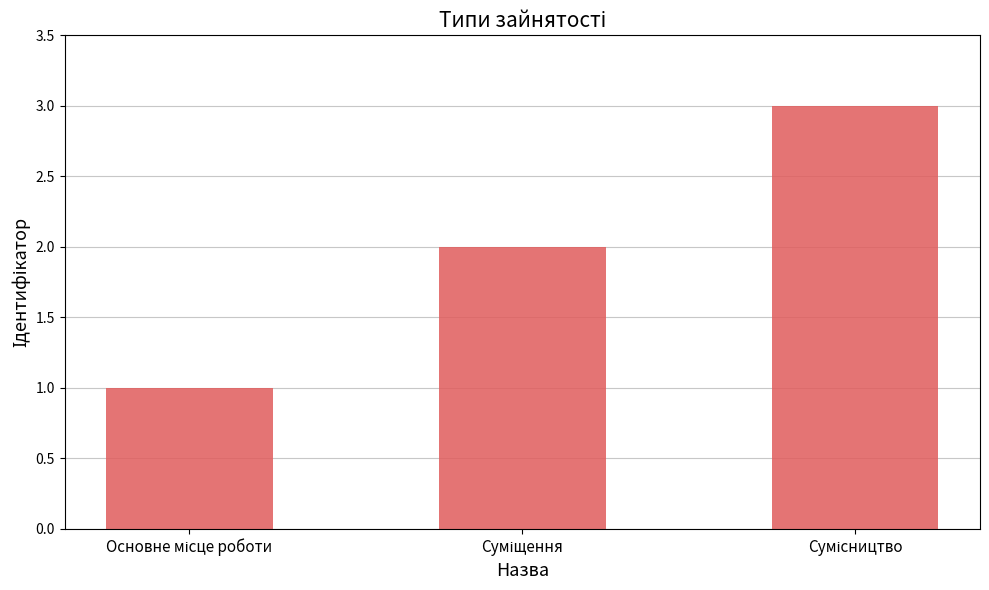

Are the bars horizontal?

No